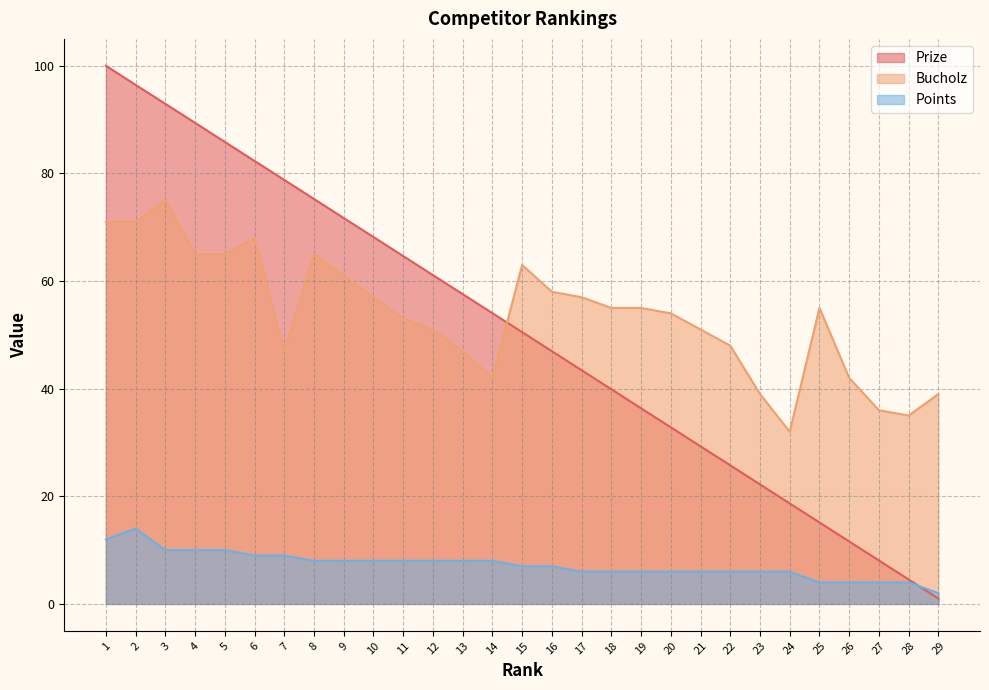

Which series ends up on top after the final intersection of Bucholz and Prize?

Bucholz